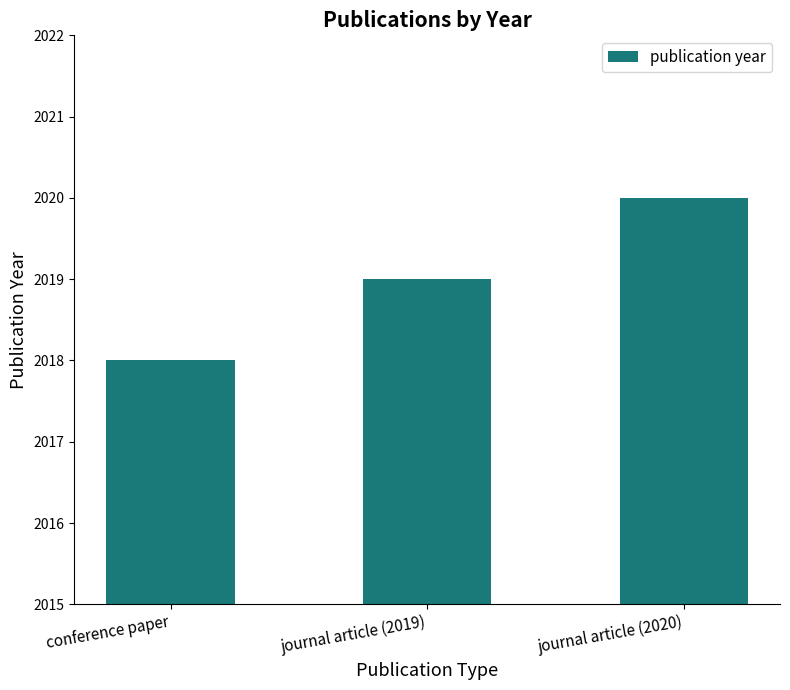

Are the bars grouped side by side (vs. stacked)?

No